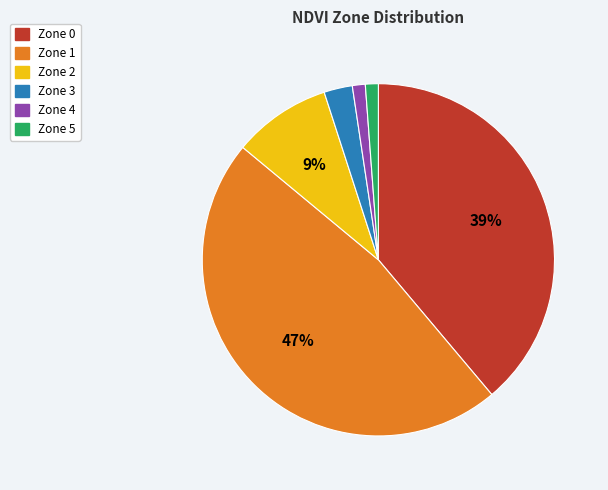

True or false: Zone 3 accounts for 17% of the total.

False